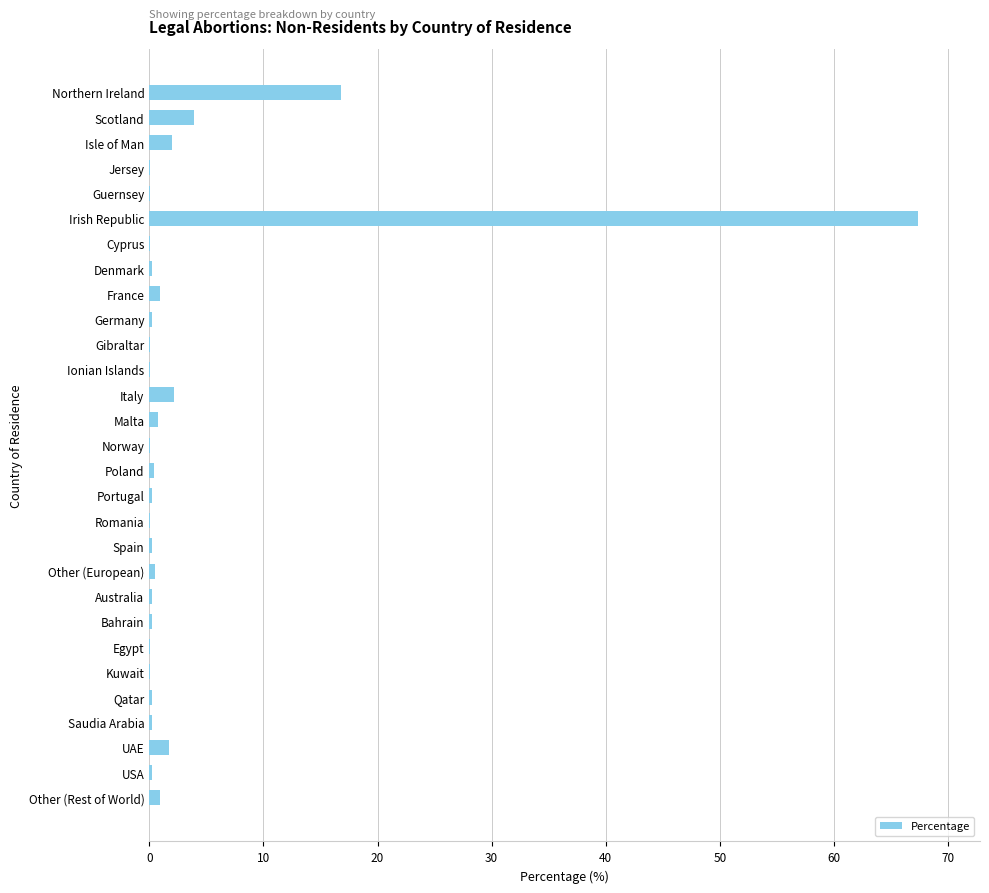

Which label corresponds to the largest value in the chart?

Irish Republic